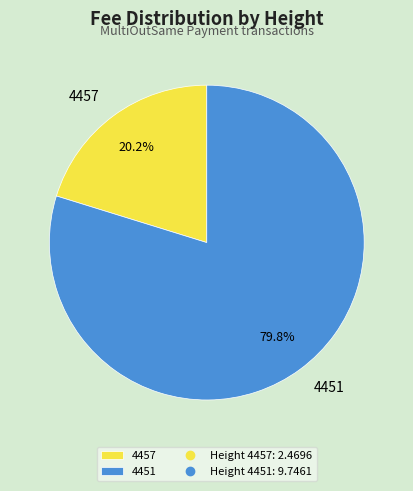

To the nearest percent, what is the average slice percentage?

50%